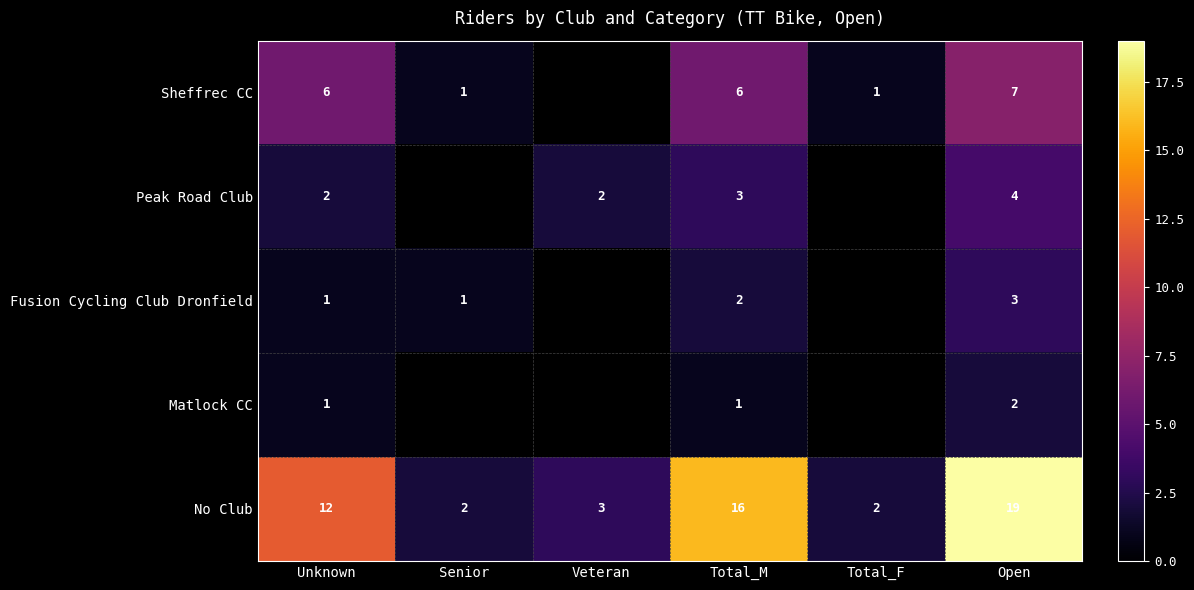

At Open, list the series in order from largest to smallest.

No Club, Sheffrec CC, Peak Road Club, Fusion Cycling Club Dronfield, Matlock CC